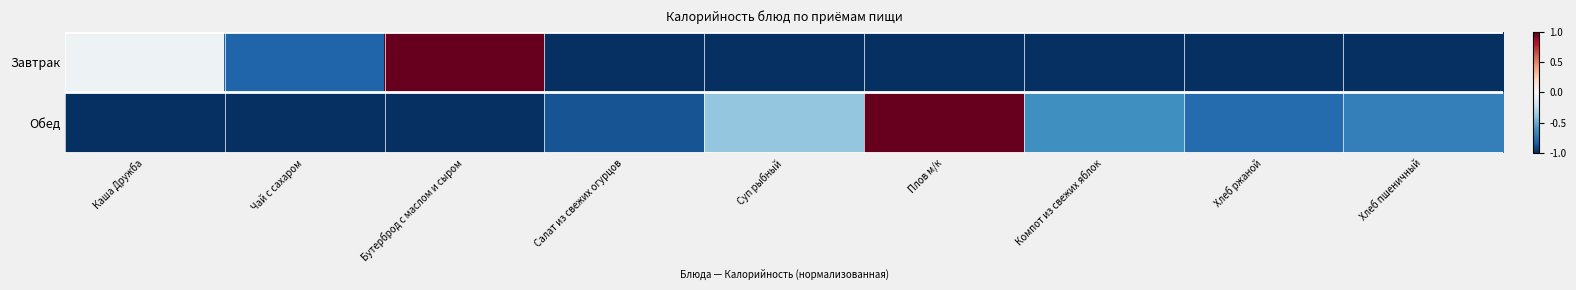

Between Хлеб ржаной and Хлеб пшеничный, which series saw the biggest shift?

Обед